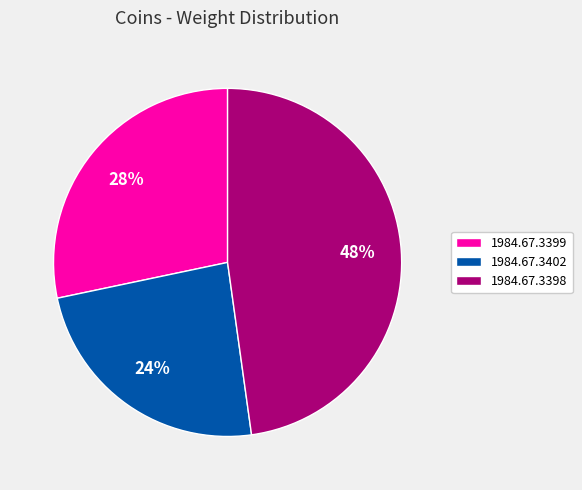

Rank the categories by value from lowest to highest.

1984.67.3402, 1984.67.3399, 1984.67.3398